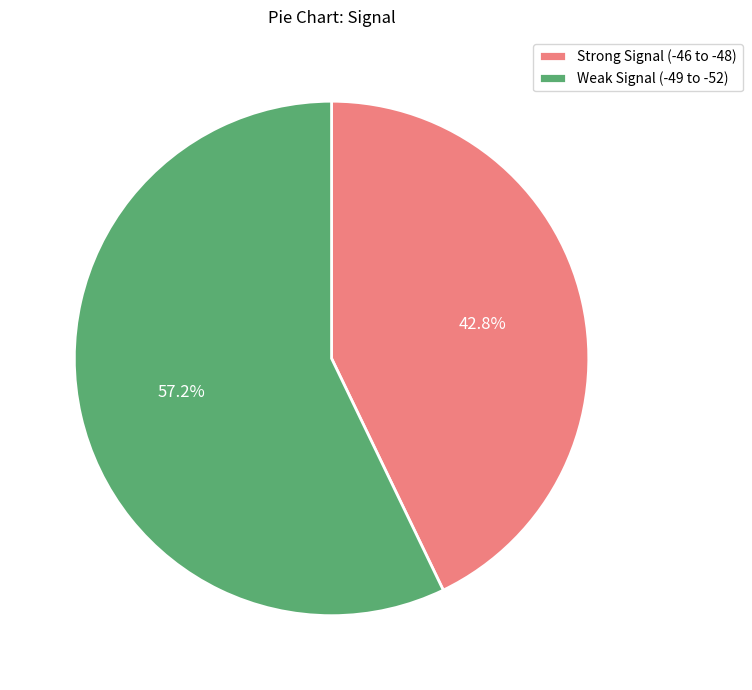

Does Weak Signal (-49 to -52) represent more than half of the total?

Yes